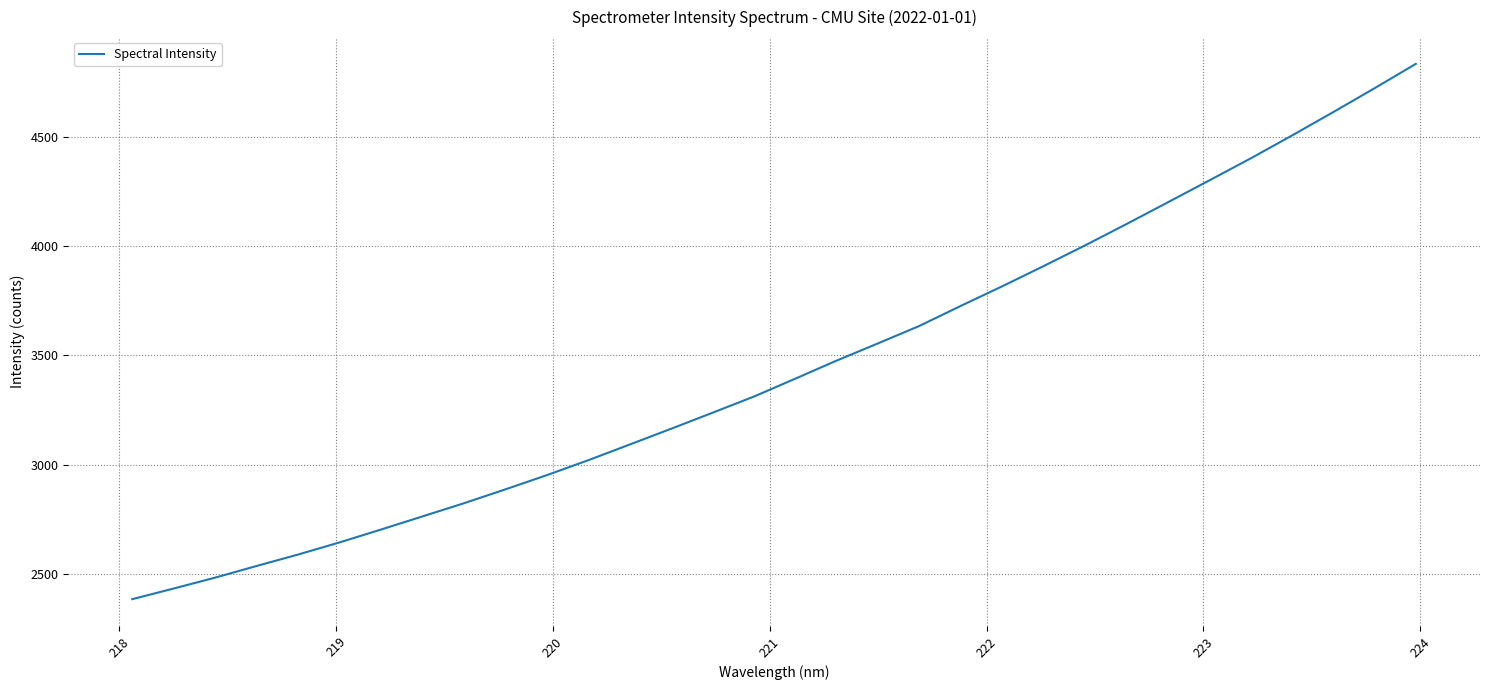

What is the greatest value displayed?

4834.9